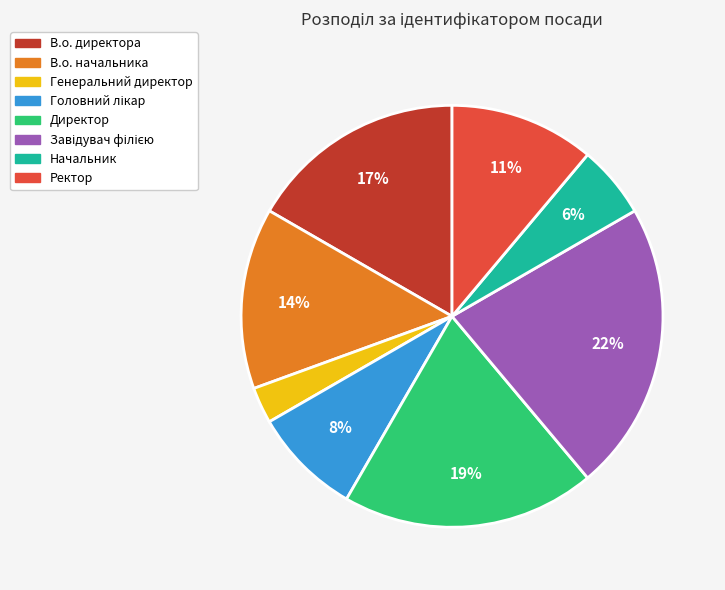

To the nearest percent, what is the difference between the largest and smallest slice percentages?

19%